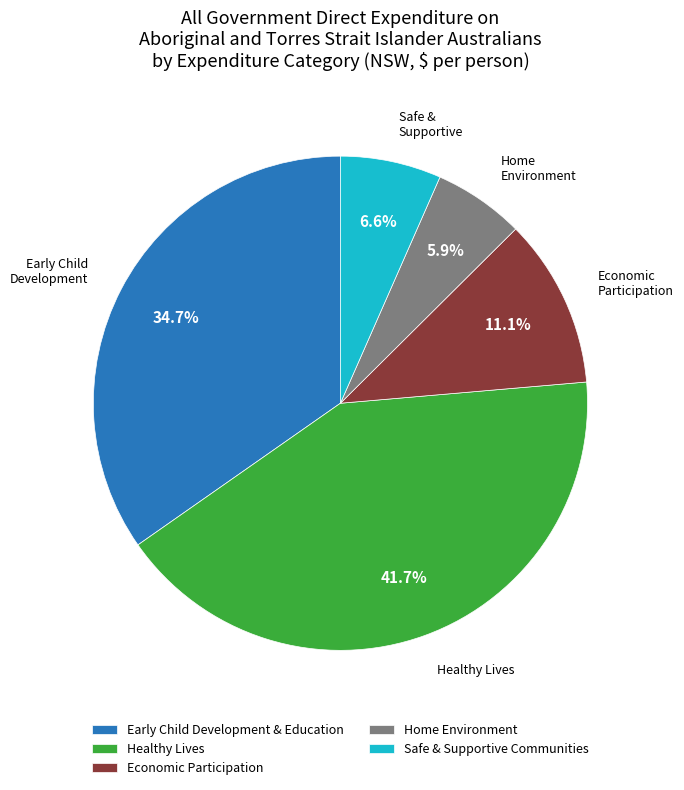

To the nearest percent, what is the difference between the Early Child Development & Education and Economic Participation slice percentages?

24%